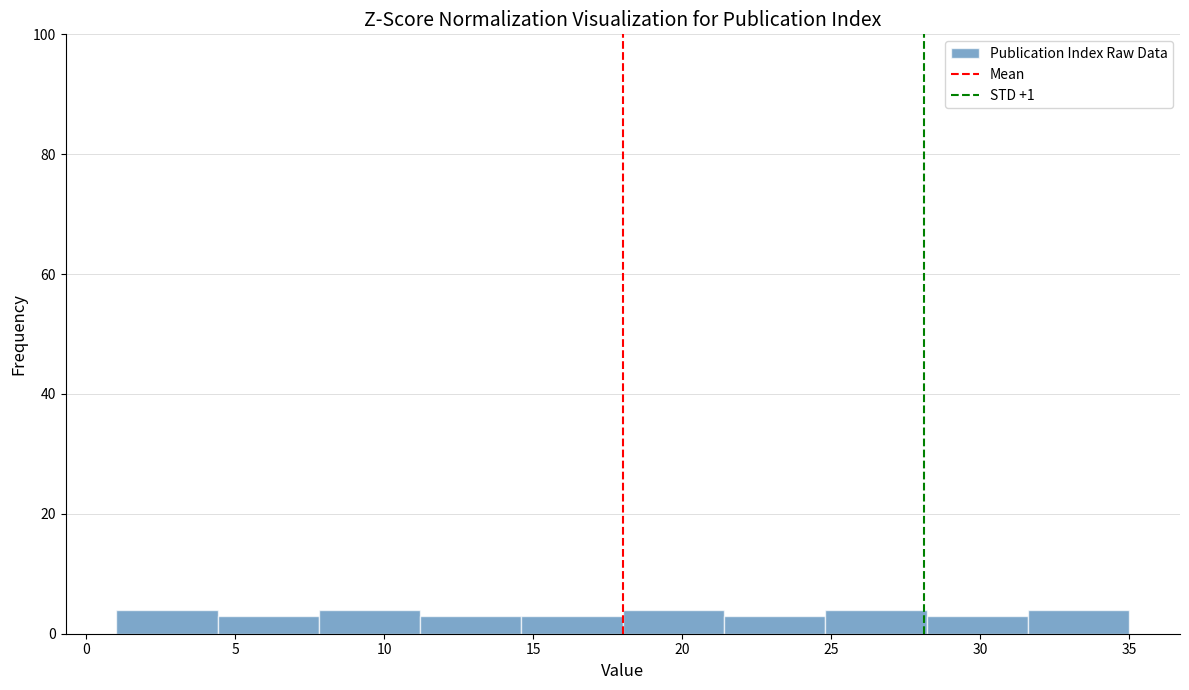

How tall is the bar that spans 18.0 to 21.4 on the x-axis? Neither the bar edges nor the heights are printed on the chart, so give them approximately, as read against the axes.

4